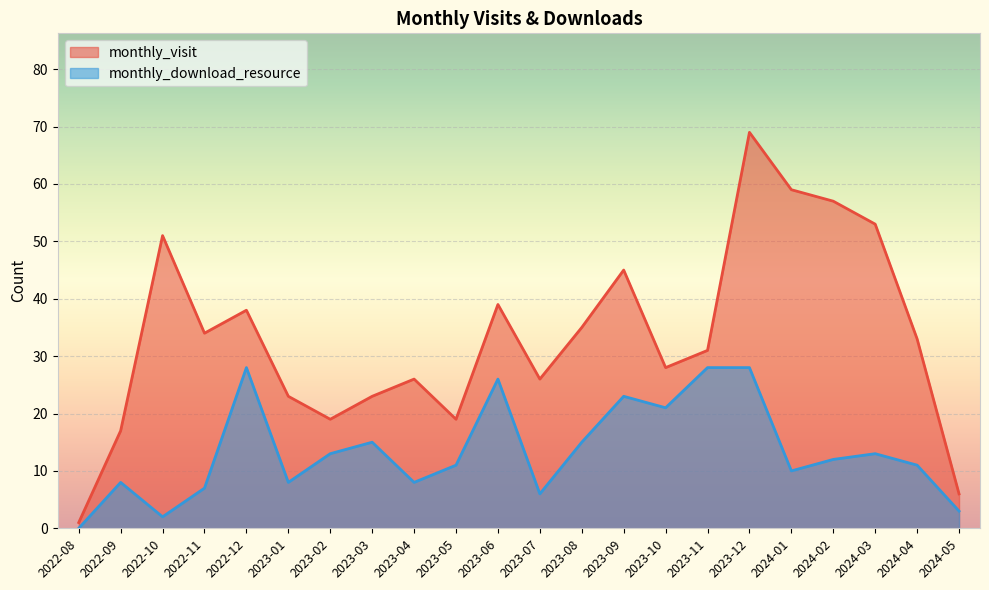

True or false: monthly_download_resource and monthly_visit intersect in this chart.

False